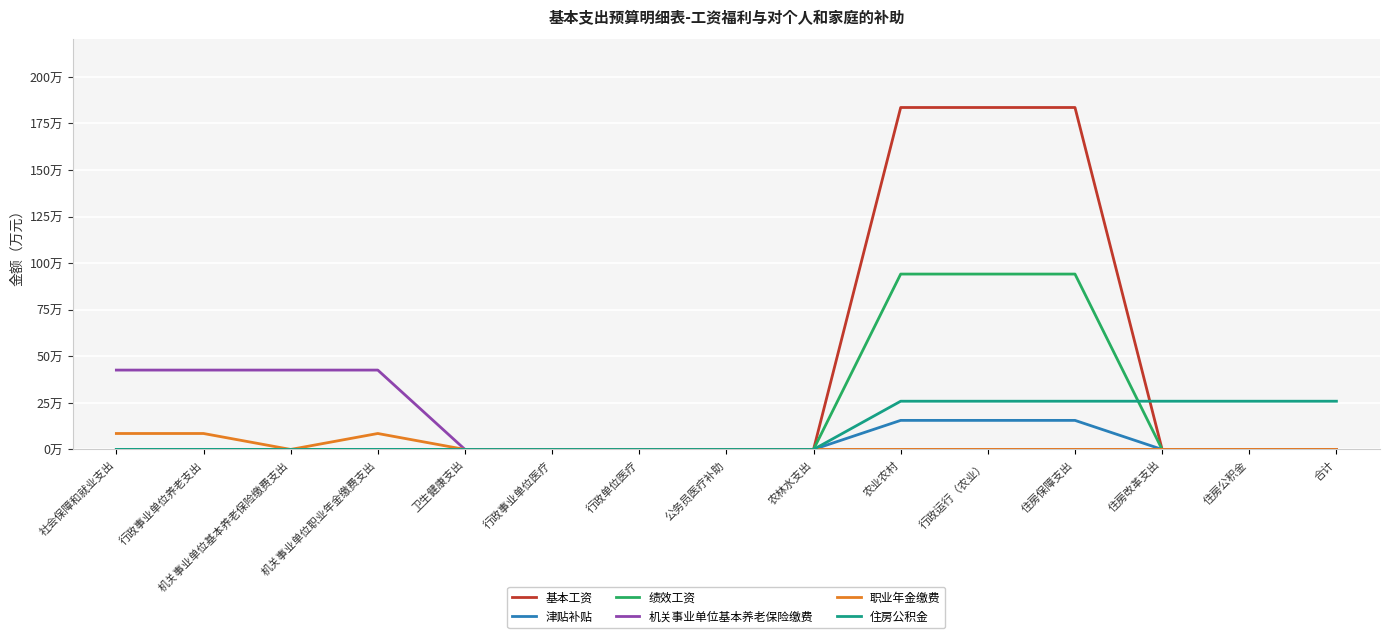

Does the chart display data point markers on the line(s)?

No